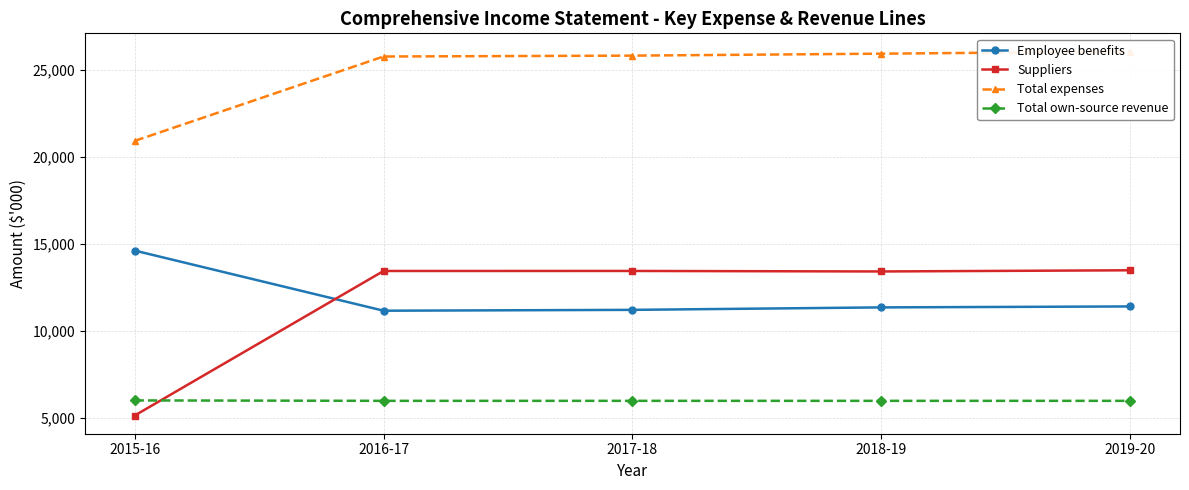

True or false: Total expenses and Employee benefits cross at least once.

False